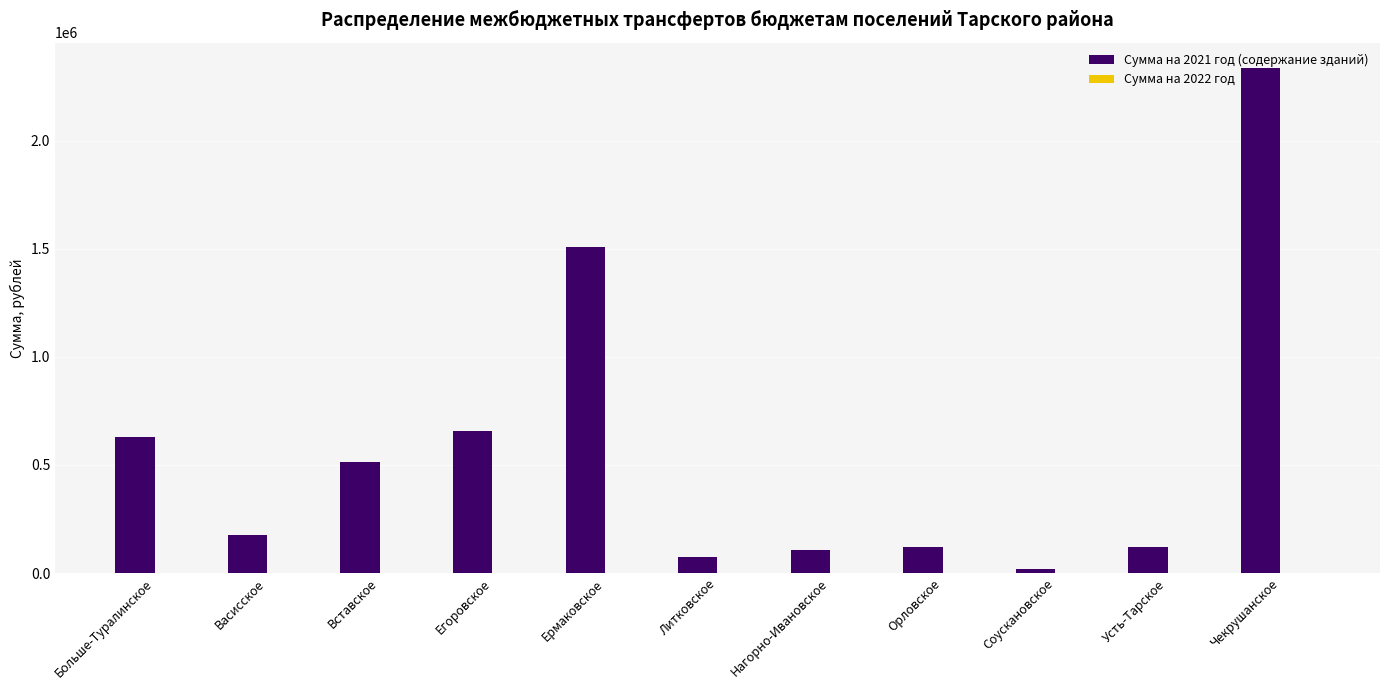

Are the bars horizontal?

No